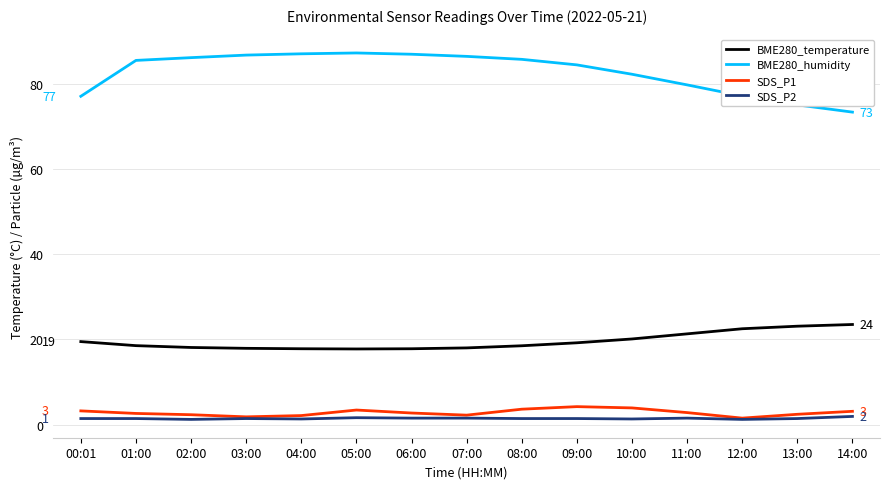

Which series has the largest range (max minus min)?

BME280_humidity